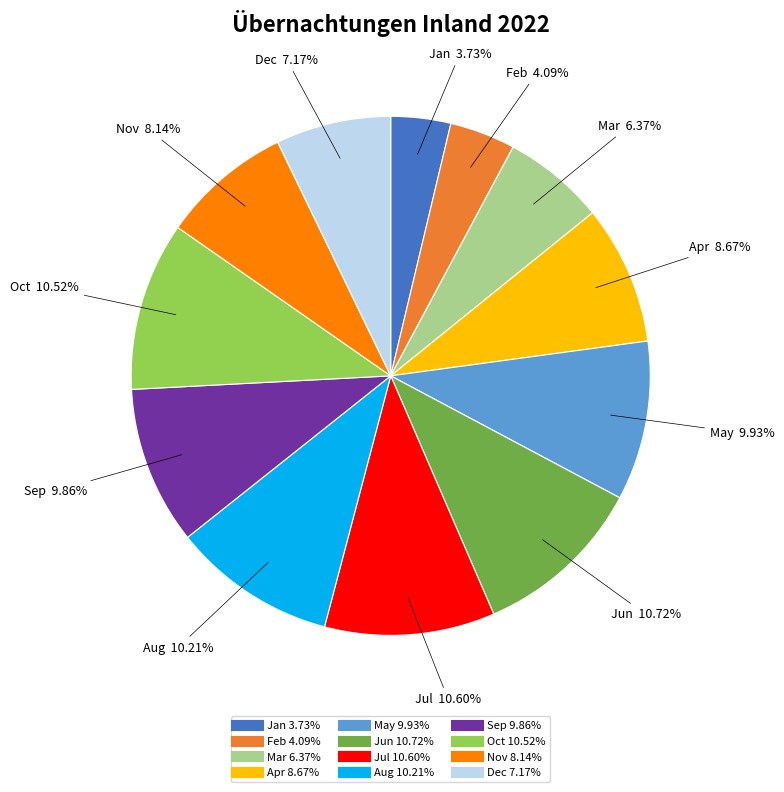

How many segments does this pie chart have?

12